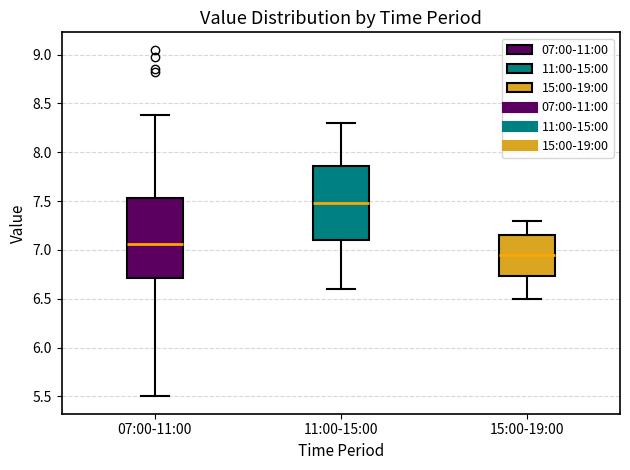

Which box's median line is the lowest?

15:00-19:00